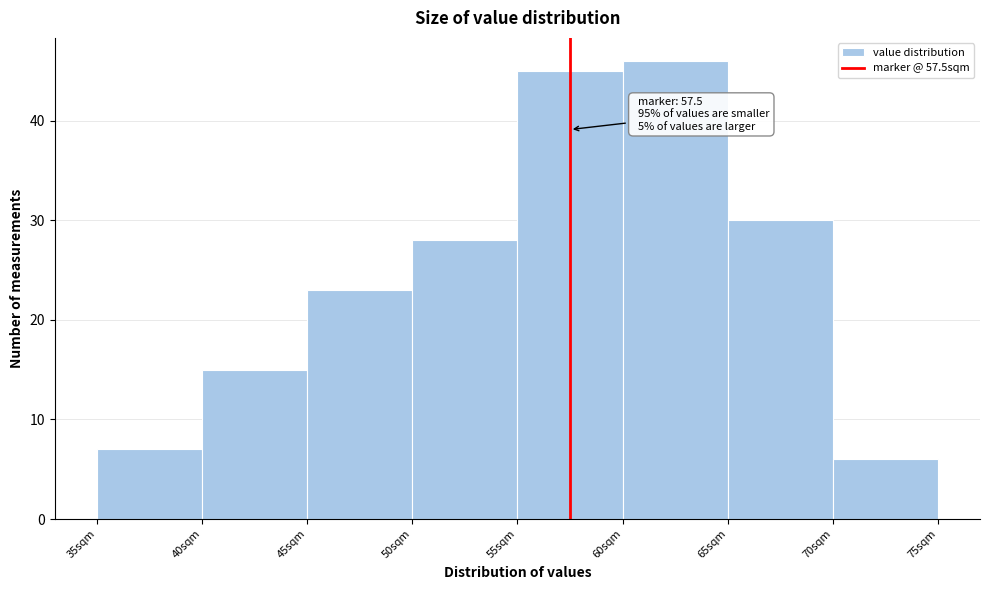

Over which range of the x-axis is the bar tallest?

60 to 65